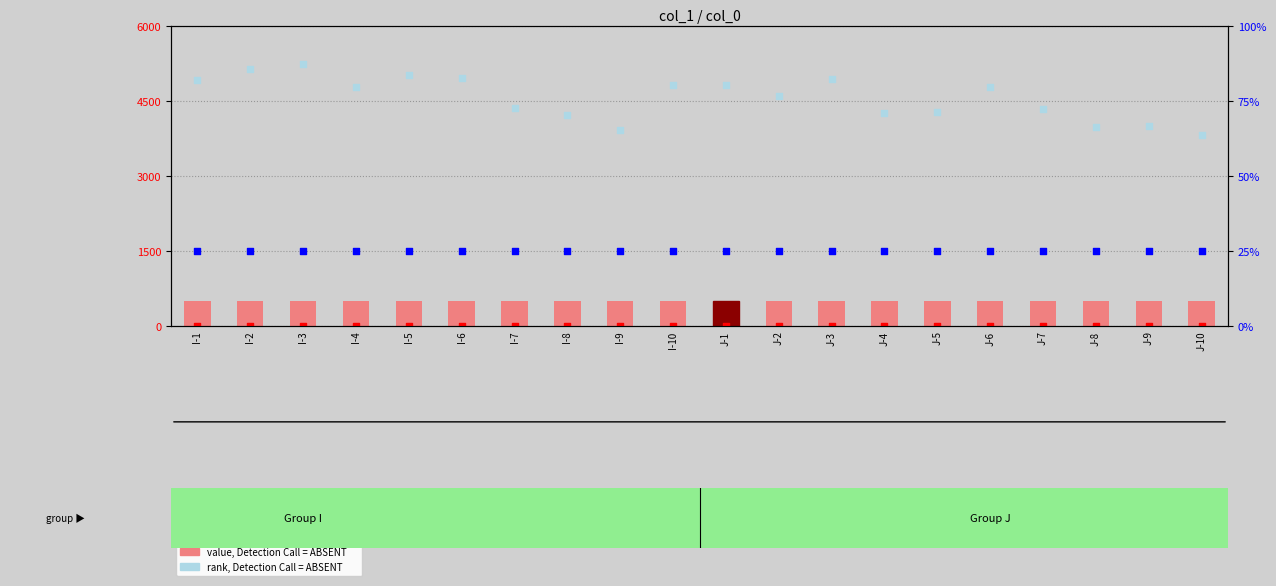

Is the value of percentile rank within the sample at I-1 greater than the value of rank, Detection Call = ABSENT at J-10?

No